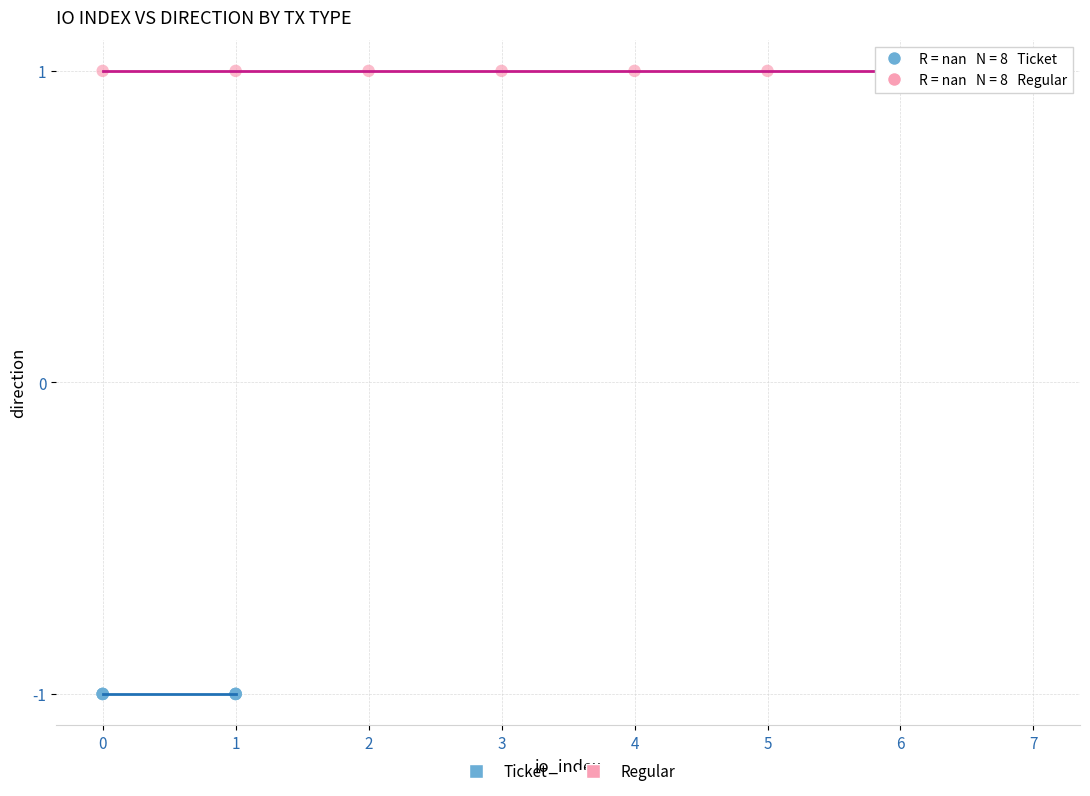

Which series reaches the maximum Y coordinate?

Regular